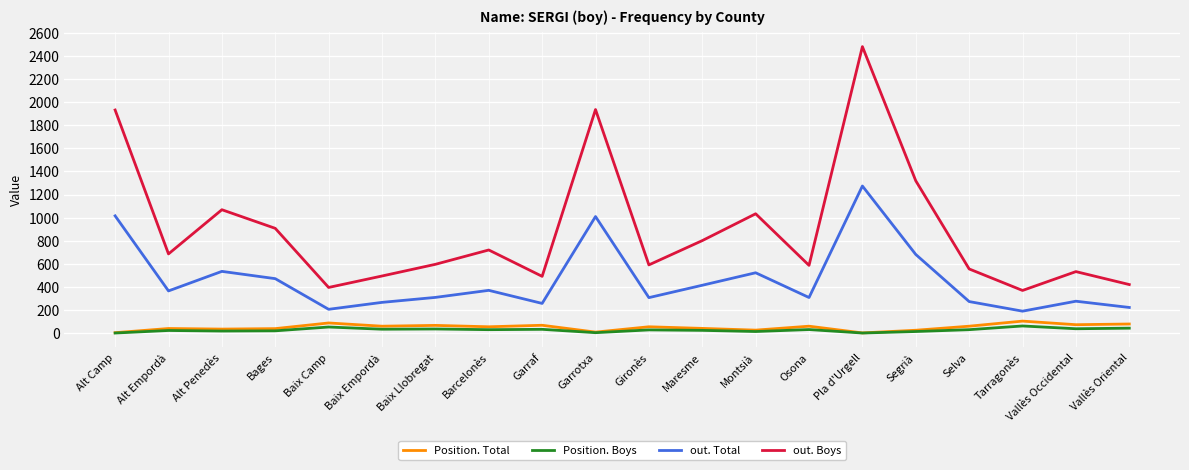

Which series changed the most between Alt Camp and Baix Empordà?

out. Boys